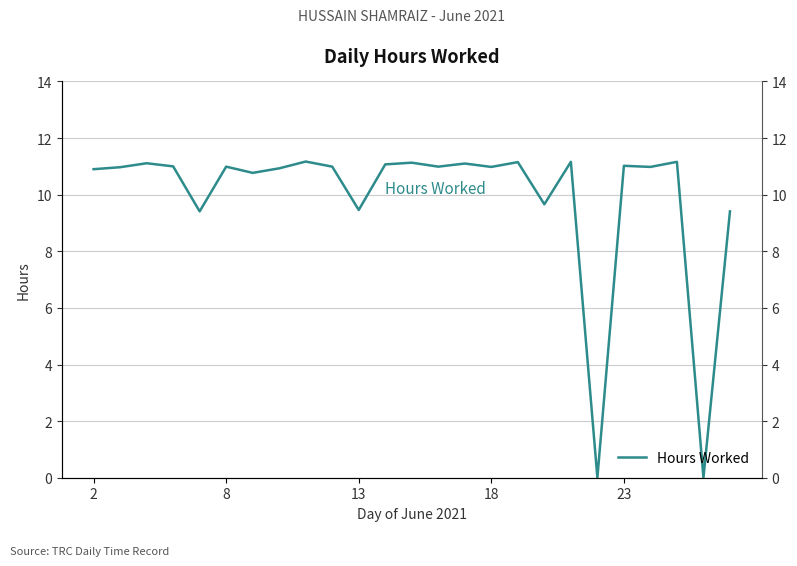

True or false: the data shows 7.4 at 18.

False